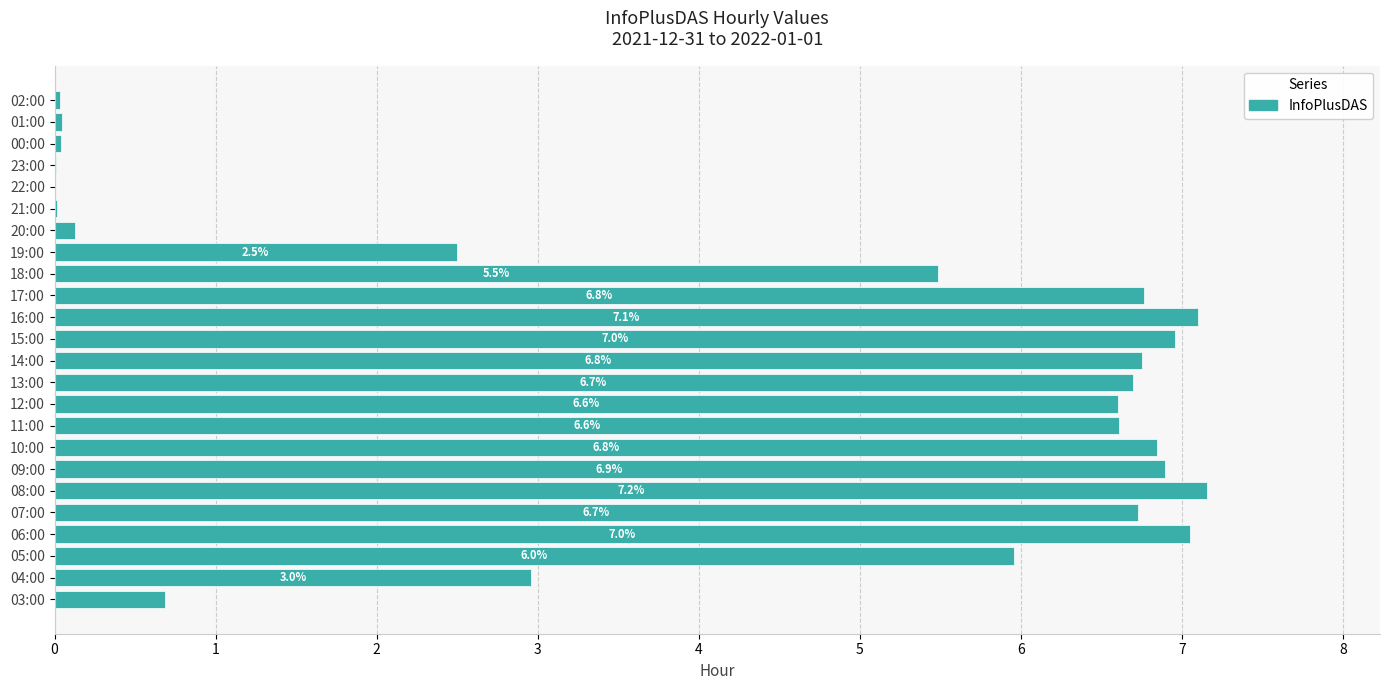

Approximately how many times larger is the value at 15:00 compared to 08:00?

1.0